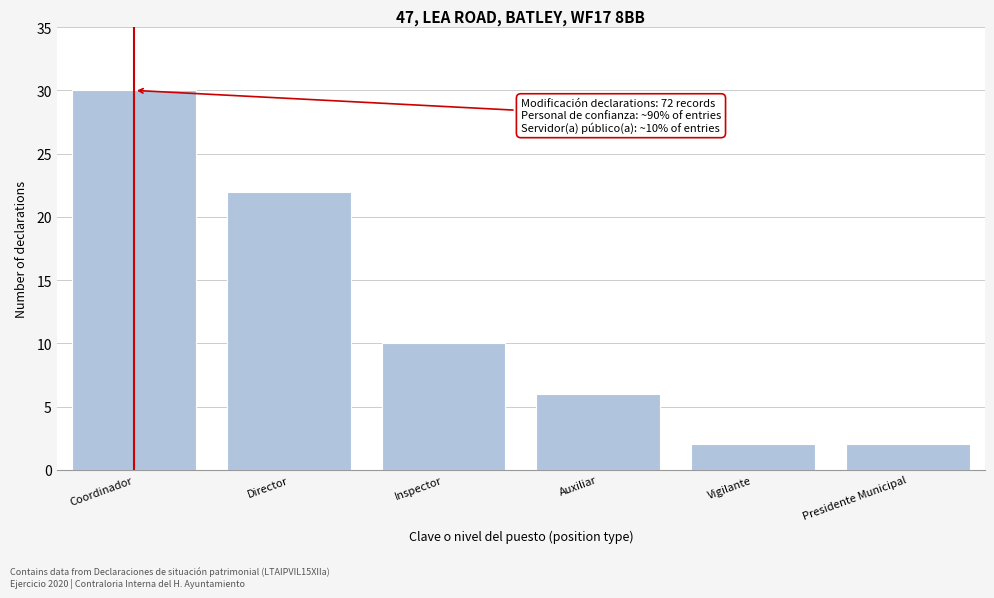

Reading right to left, list all the values displayed in this chart.

2	2	6	10	22	30